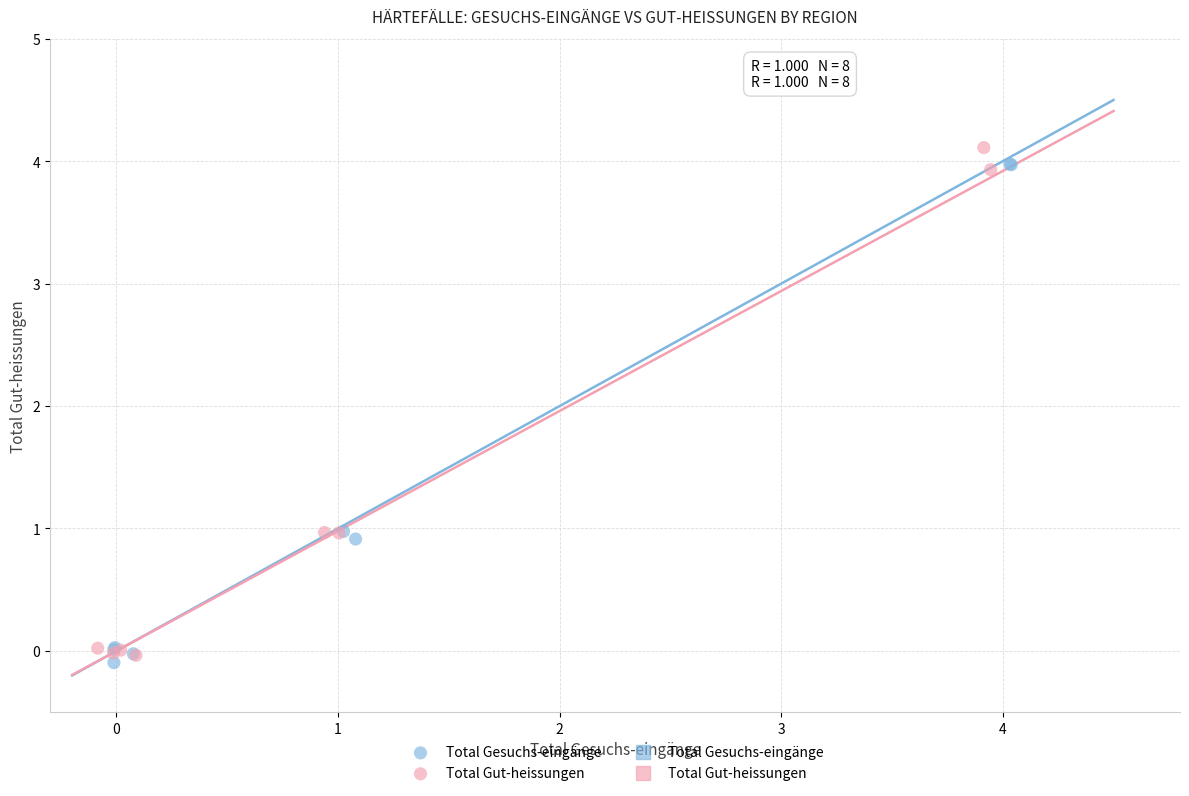

Which series reaches the minimum Y coordinate?

Total Gesuchs-eingänge